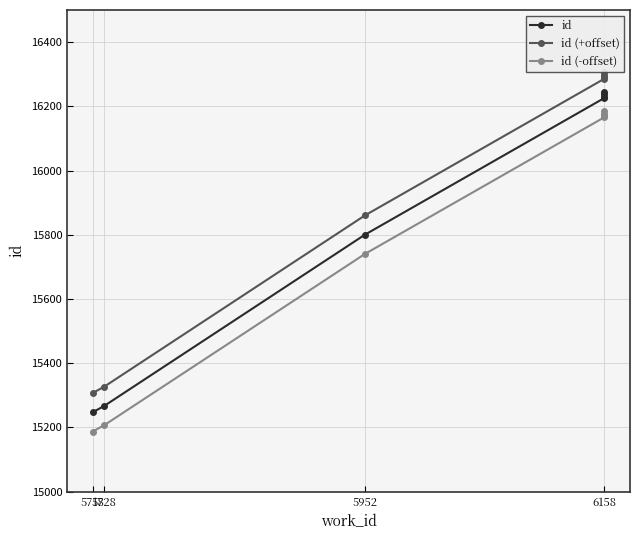

Reading right to left, transcribe all the data shown in this chart.

id: 16246	16237	16230	16226	15800	15267	15247
id (+offset): 16306	16297	16290	16286	15860	15327	15307
id (-offset): 16186	16177	16170	16166	15740	15207	15187